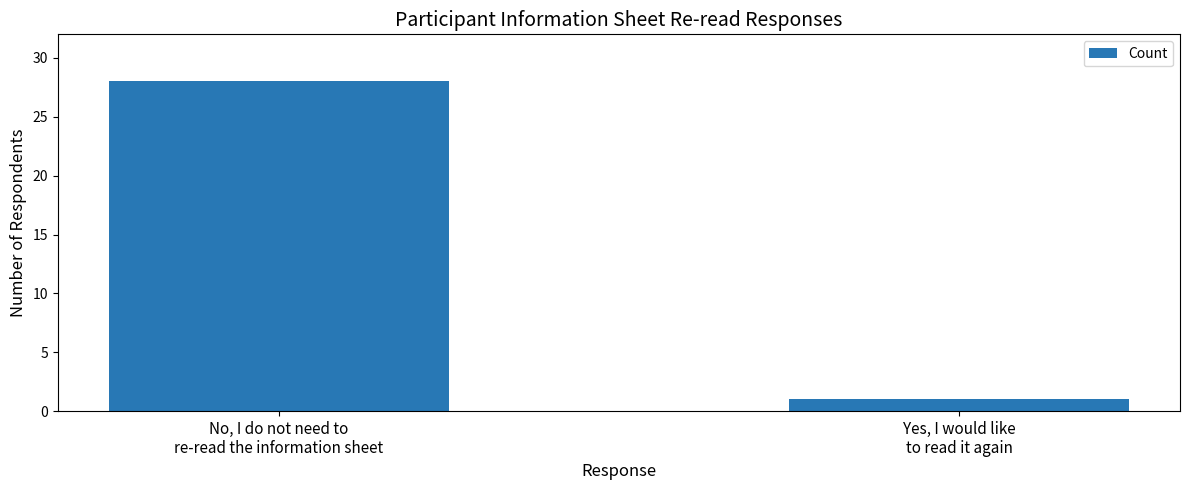

What is the sum of all values?

29